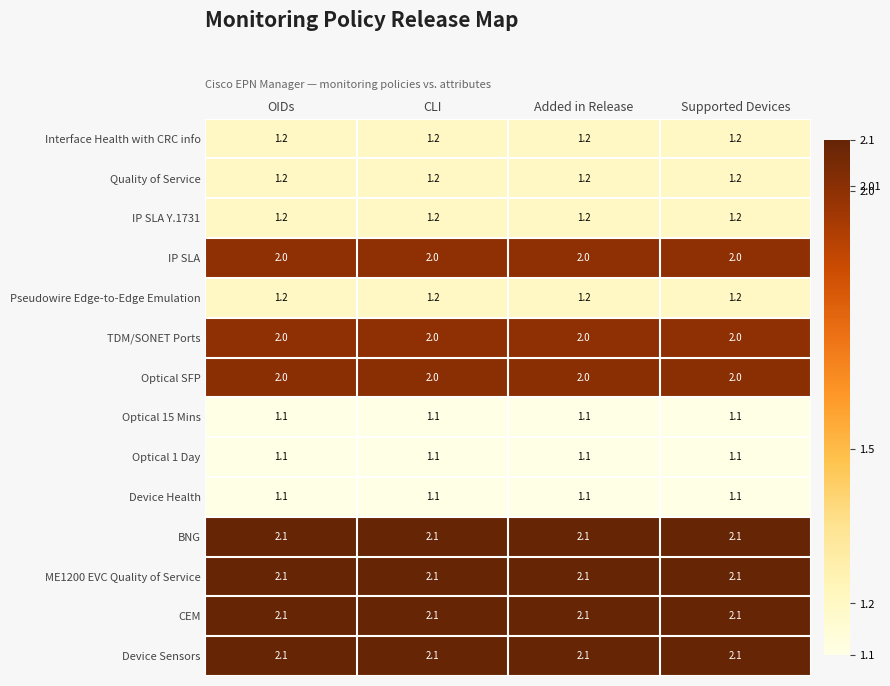

What is the lowest value of the Optical 15 Mins series?

1.1